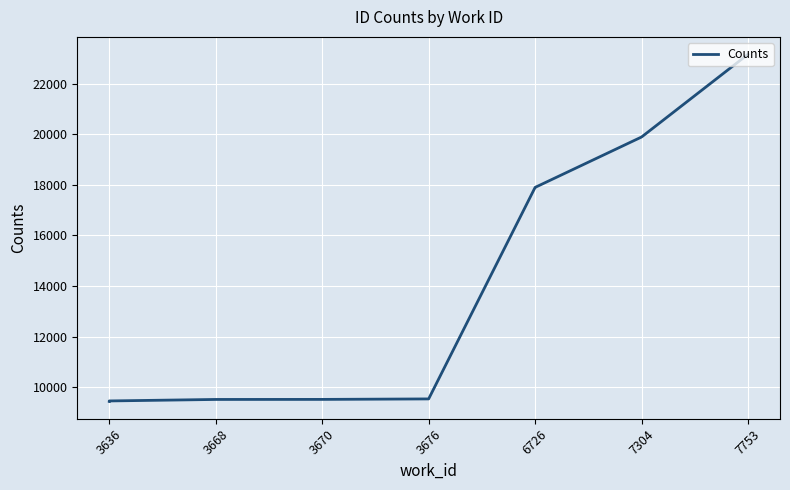

What is the value of the 5th point from the left?

9518